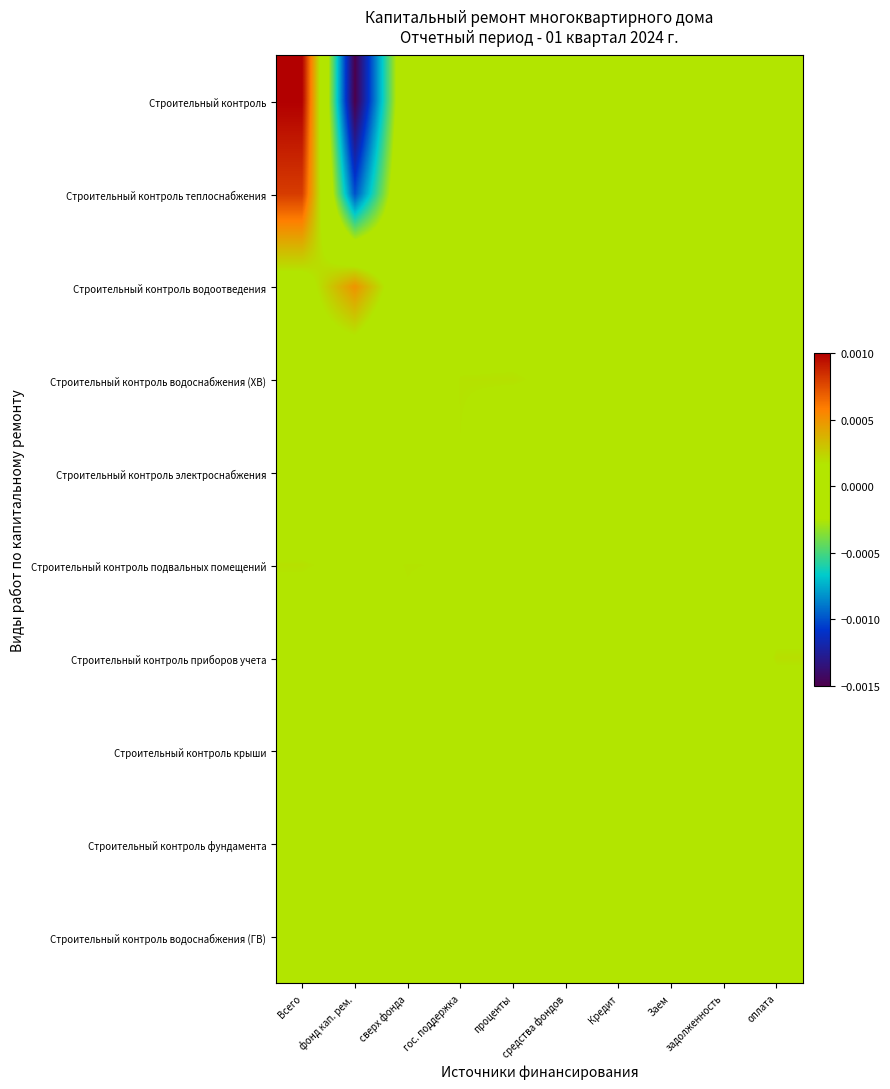

Rank the series by their maximum value, from highest to lowest.

Строительный контроль, Строительный контроль теплоснабжения, Строительный контроль водоотведения, Строительный контроль приборов учета, Строительный контроль подвальных помещений, Строительный контроль водоснабжения (ХВ), Строительный контроль электроснабжения, Строительный контроль фундамента, Строительный контроль крыши, Строительный контроль водоснабжения (ГВ)